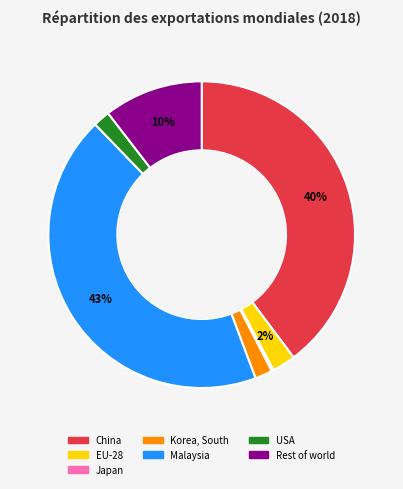

Which has a higher value, Rest of world or EU-28?

Rest of world